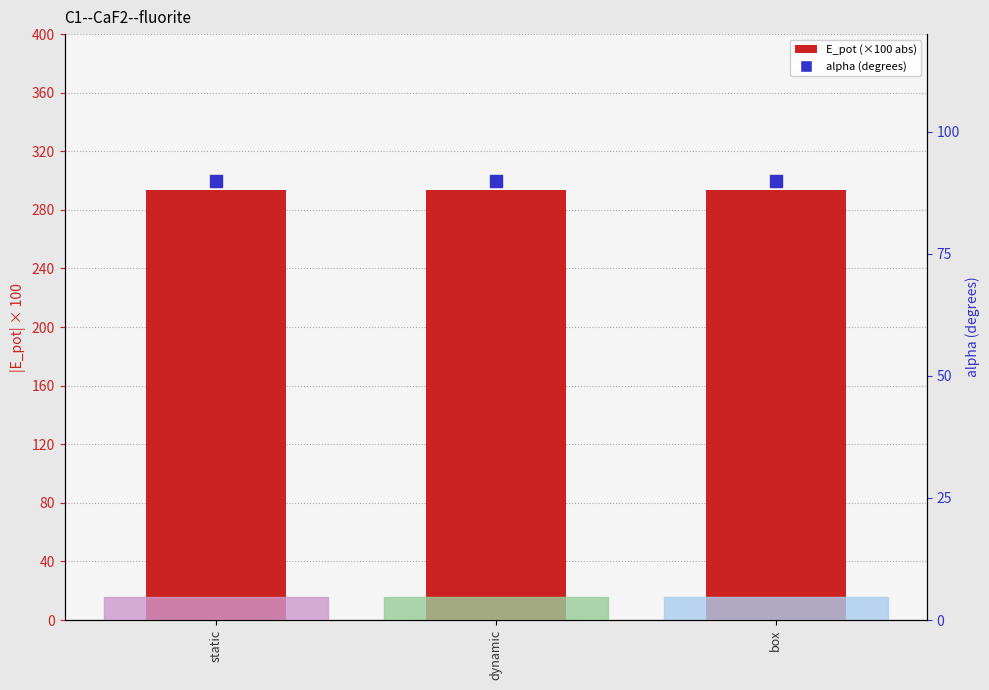

What are all the series names shown in the legend?

E_pot (×100 abs), alpha (degrees)